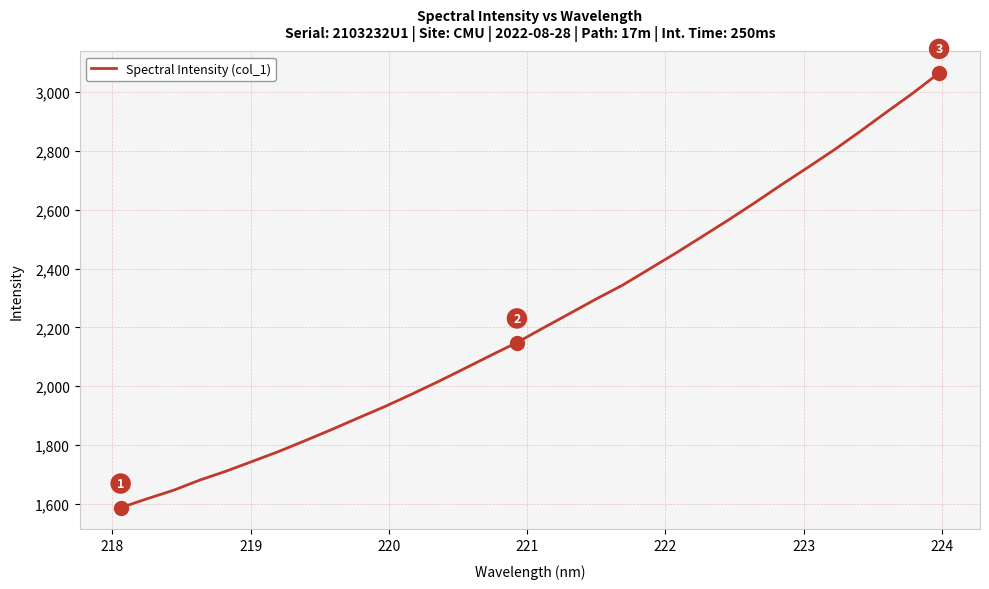

What is the greatest value displayed?

3065.1